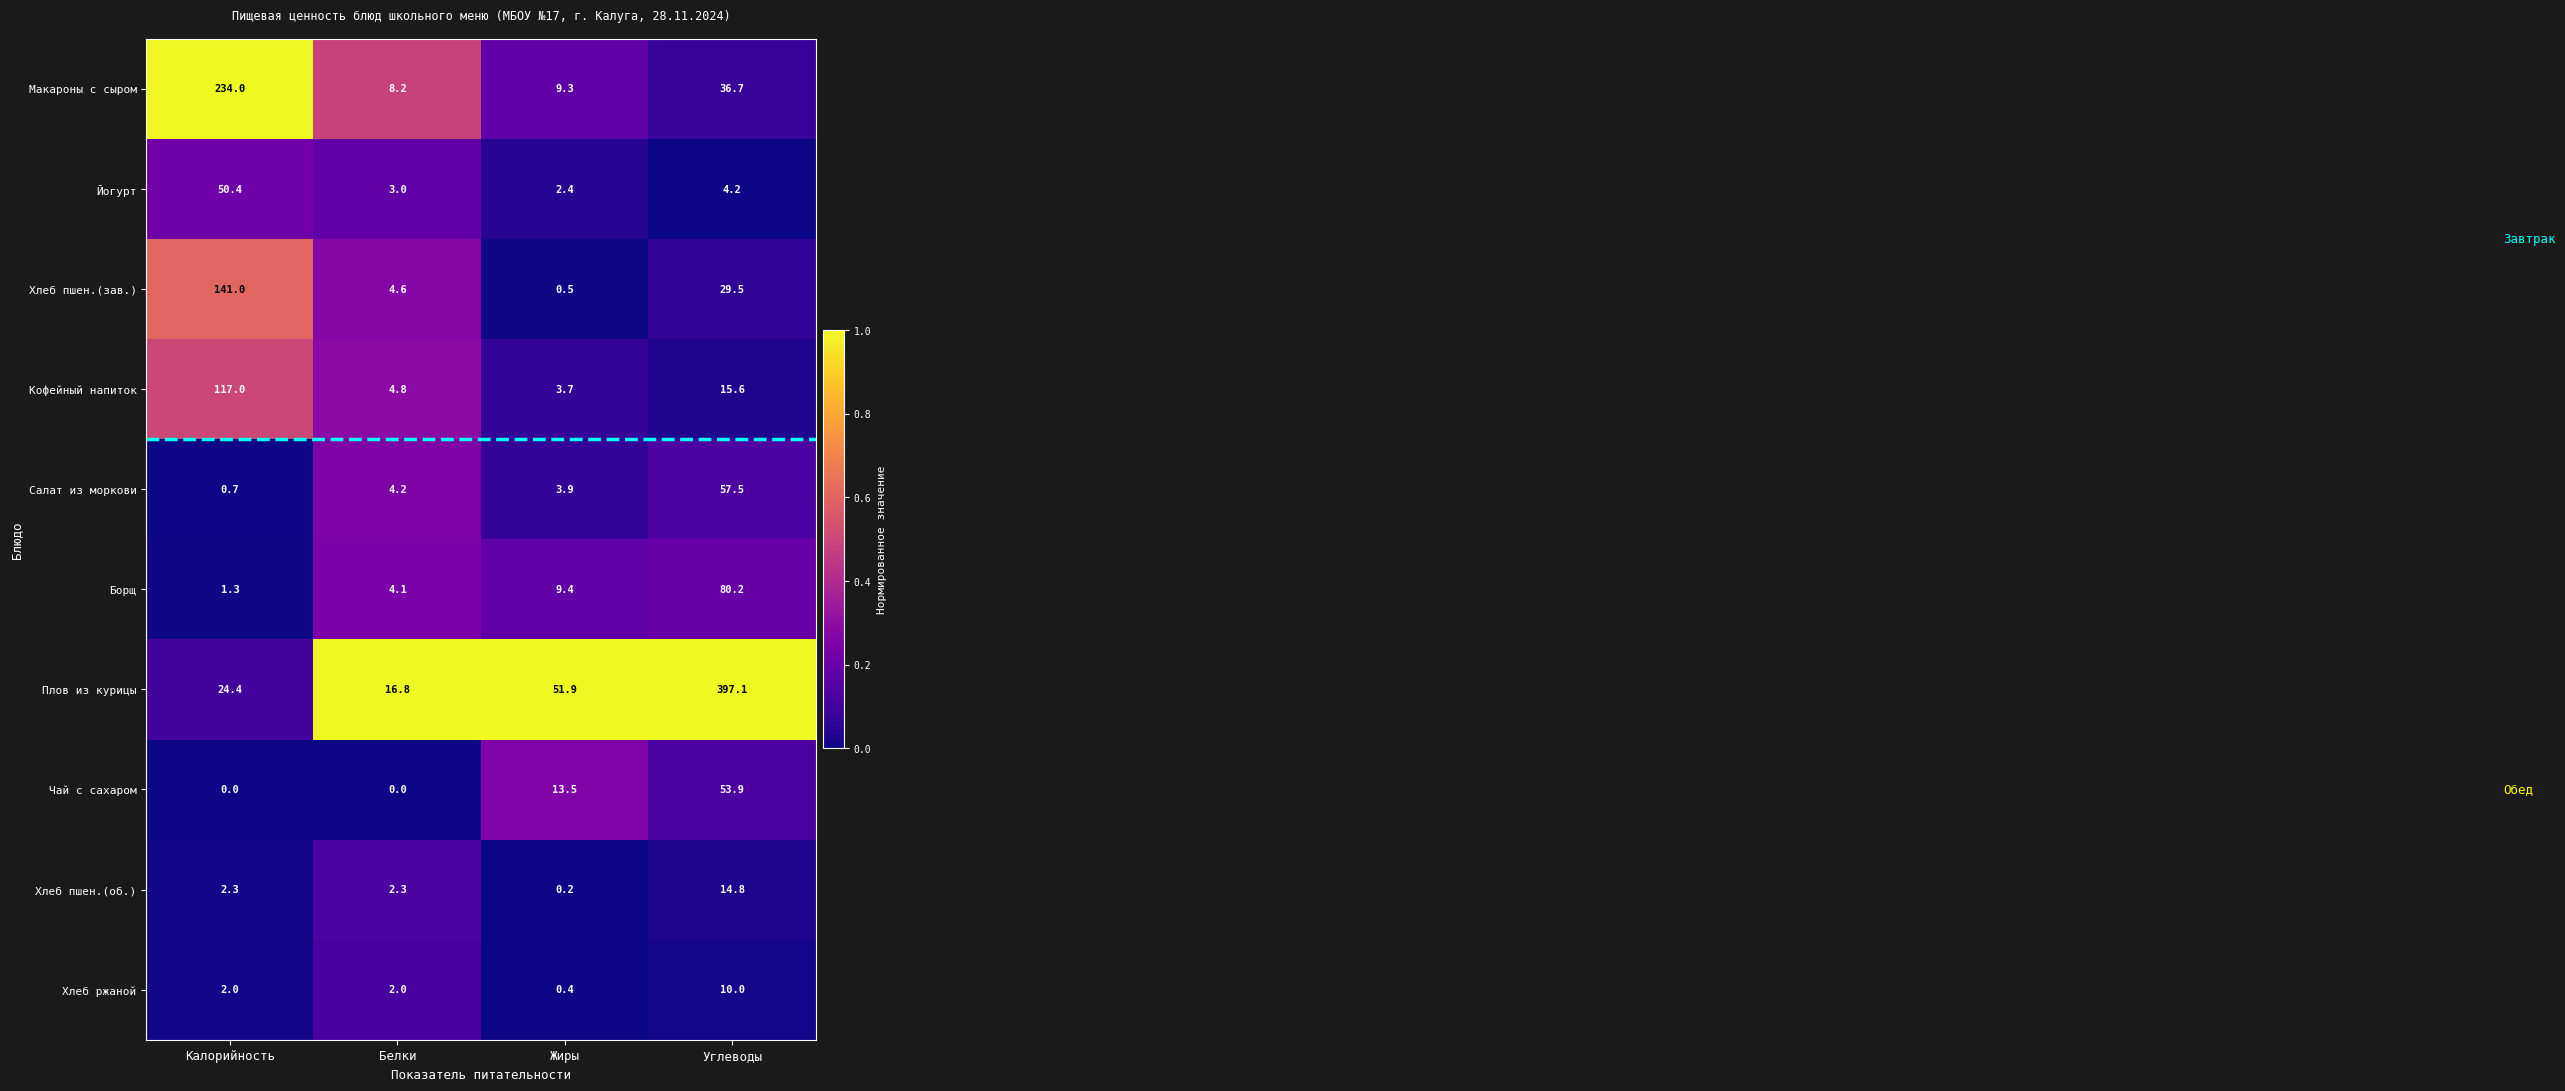

The Чай с сахаром series shows 0.0 at Калорийность. True or false?

True